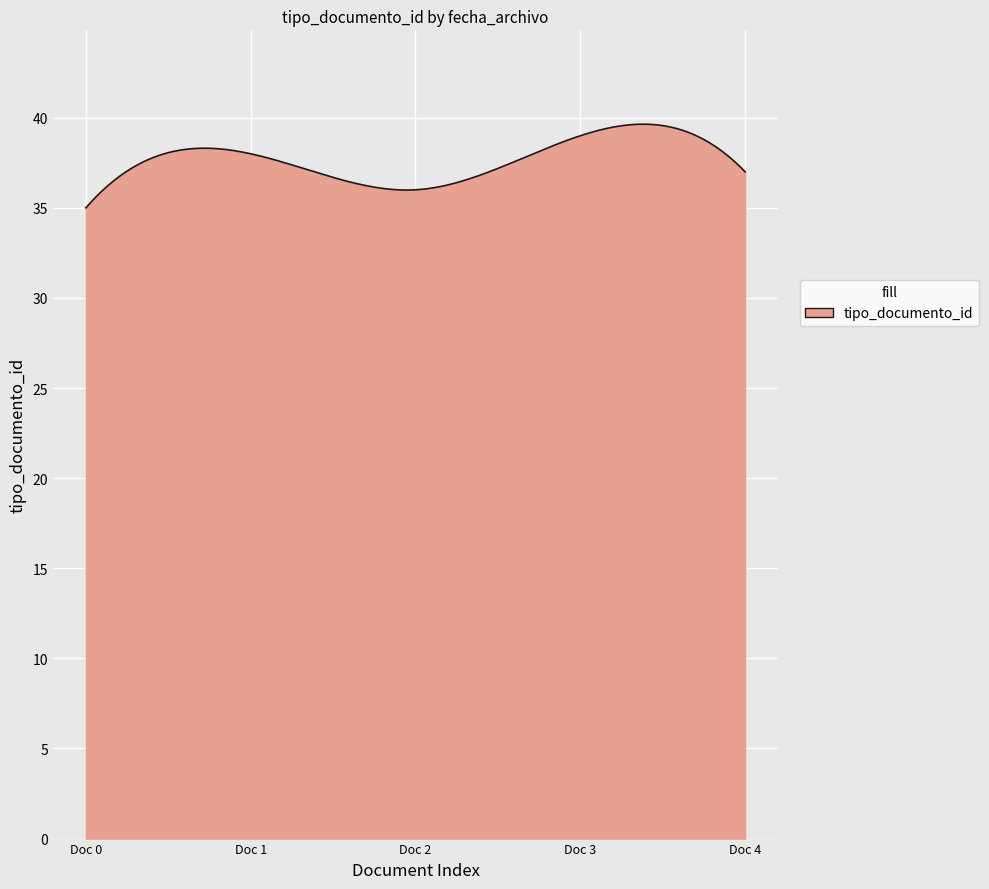

What is the minimum value shown in the chart?

35.0